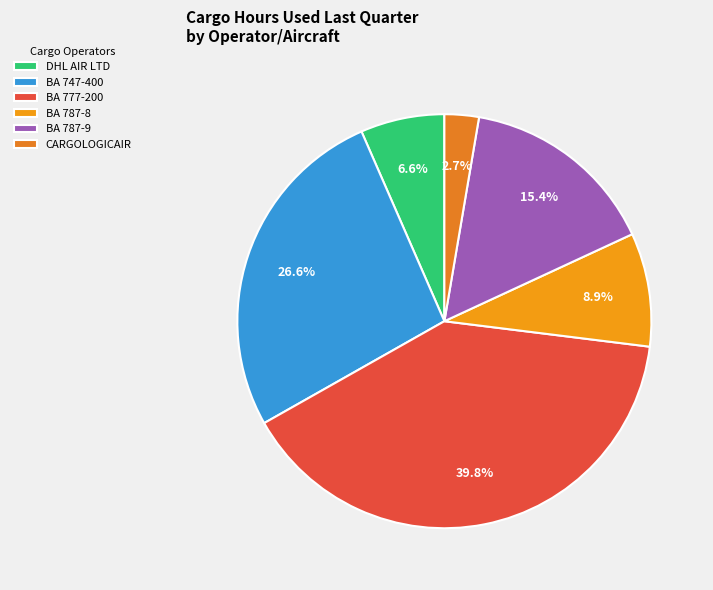

Rank the categories by value from lowest to highest.

CARGOLOGICAIR, DHL AIR LTD, BA 787-8, BA 787-9, BA 747-400, BA 777-200